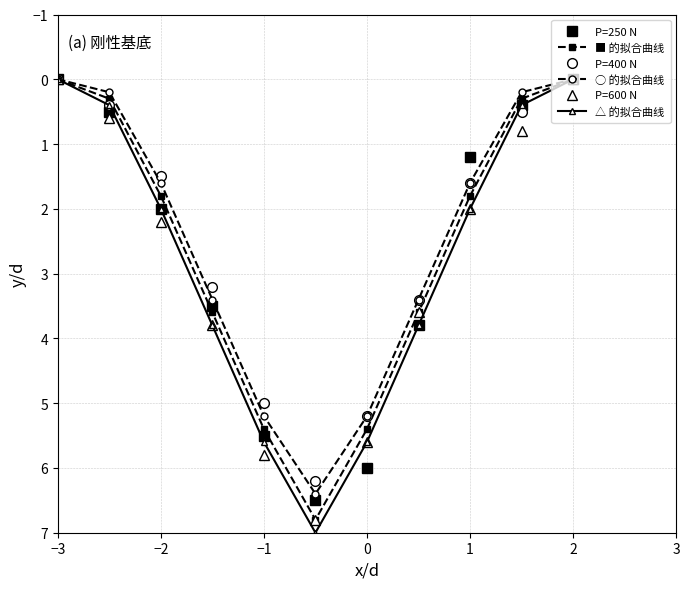

Which series has the largest range (max minus min)?

△ 的拟合曲线